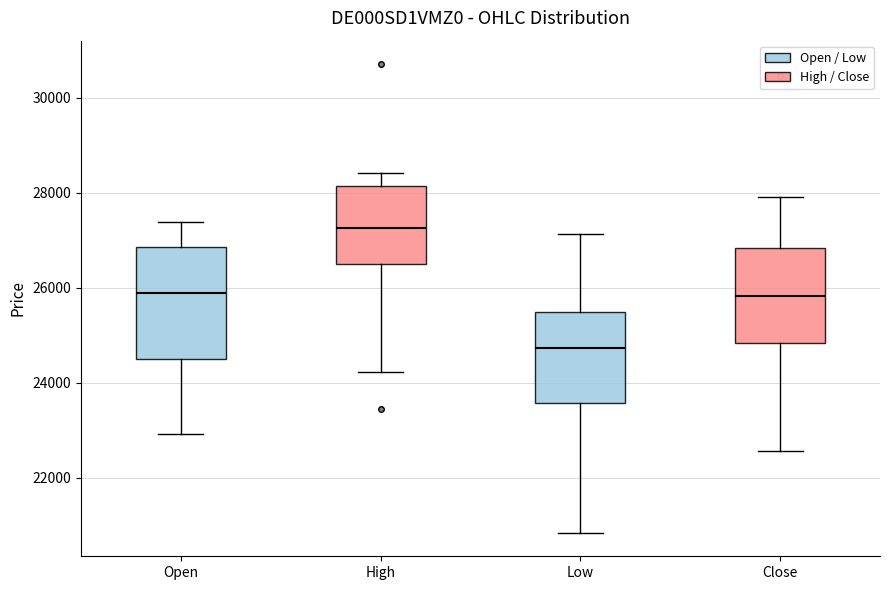

Which box's median line is the lowest?

Low